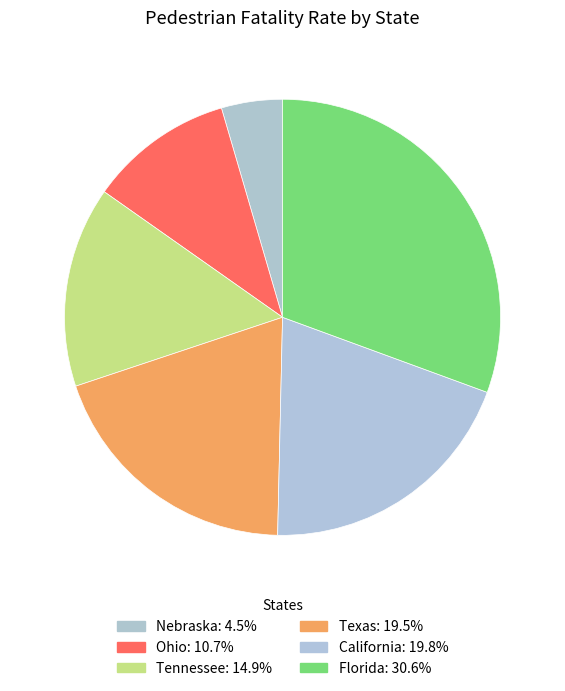

To the nearest percent, what is the difference between the Tennessee and Texas slice percentages?

5%